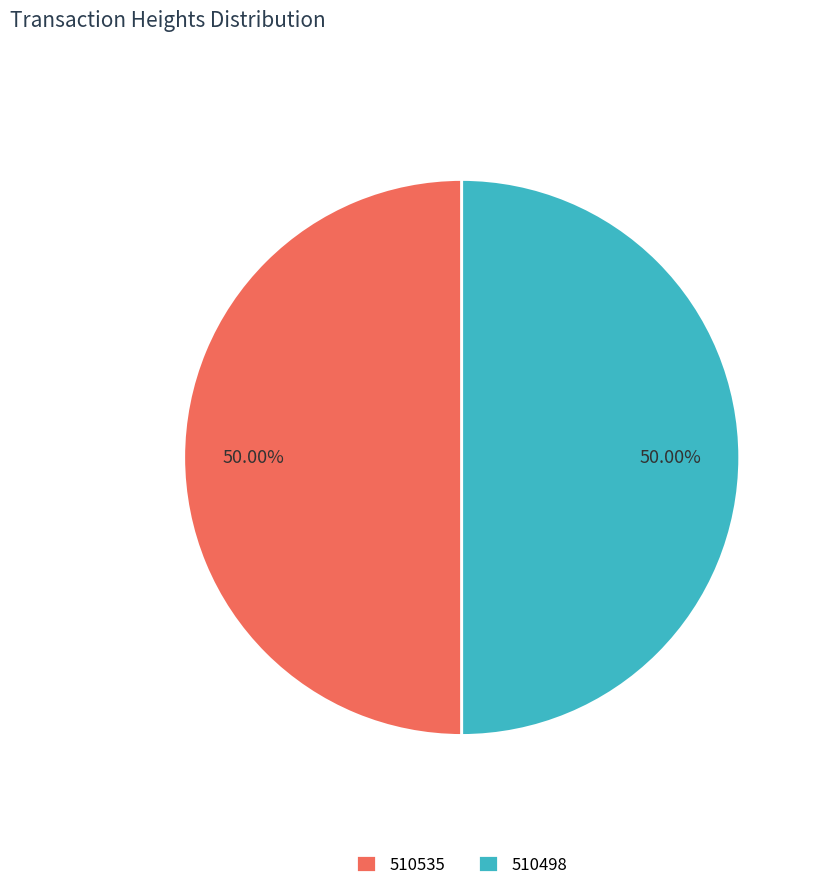

What is the ratio of the value at 510535 to the value at 510498?

1.0